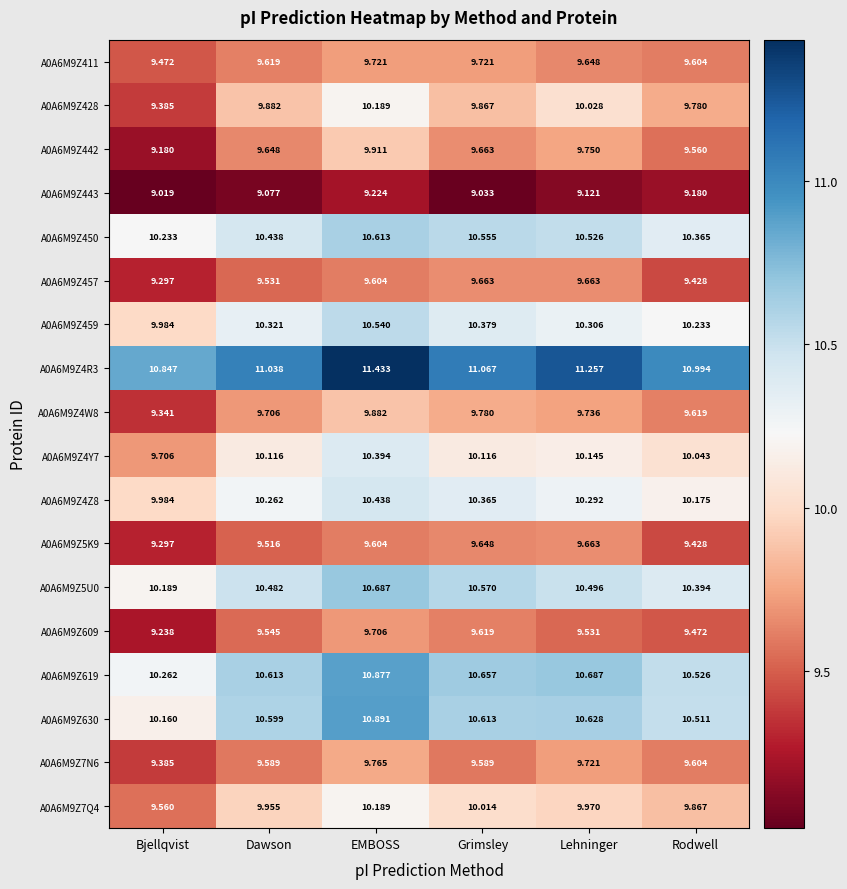

At which label is A0A6M9Z4R3 closest to 11?

Rodwell